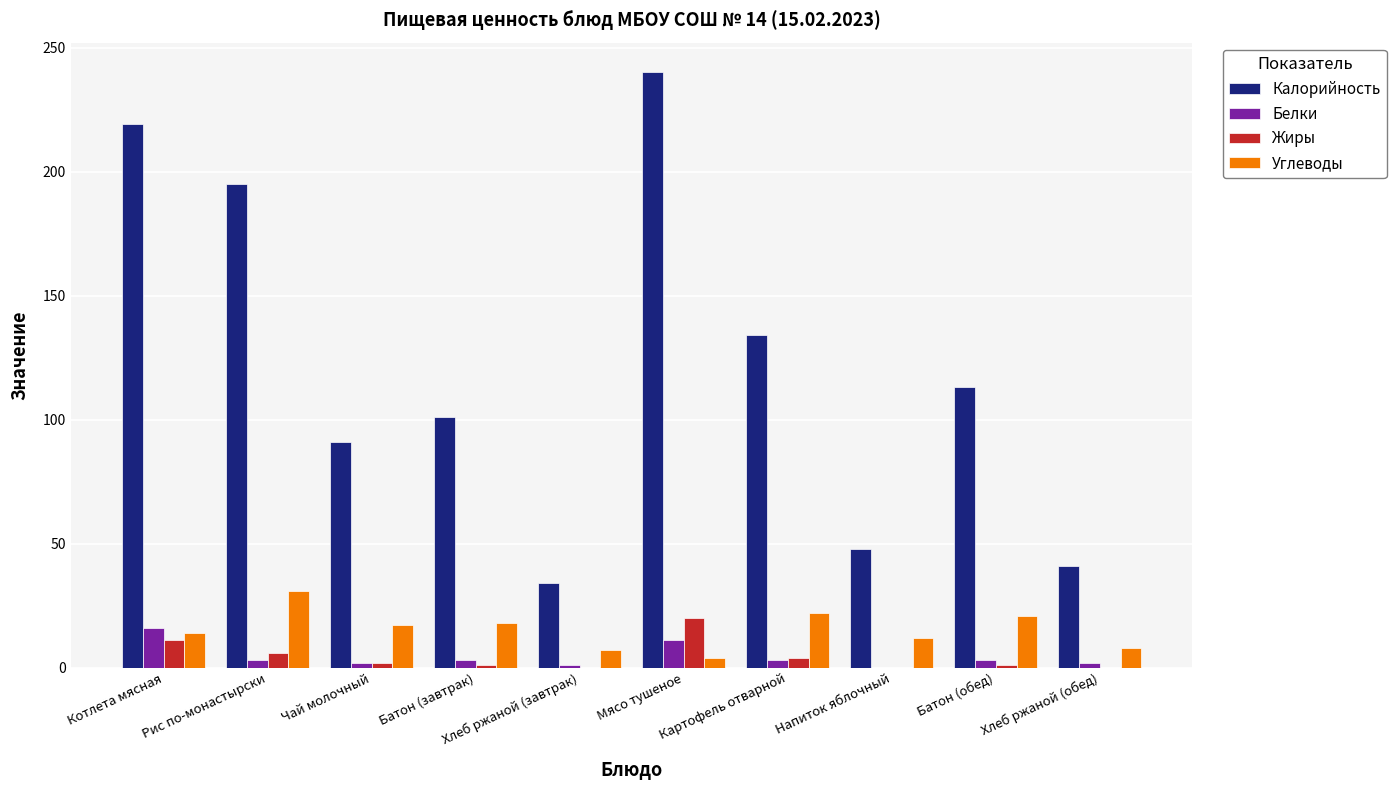

Which series changed the most between Рис по-монастырски and Чай молочный?

Калорийность